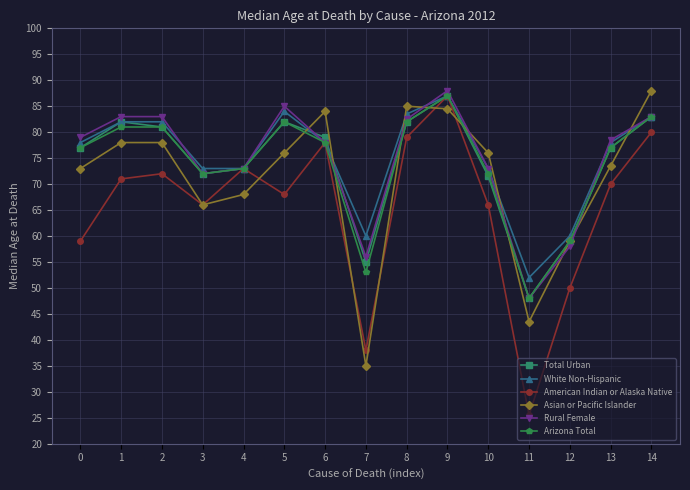

True or false: Asian or Pacific Islander has a value of 23.3 at 3.

False